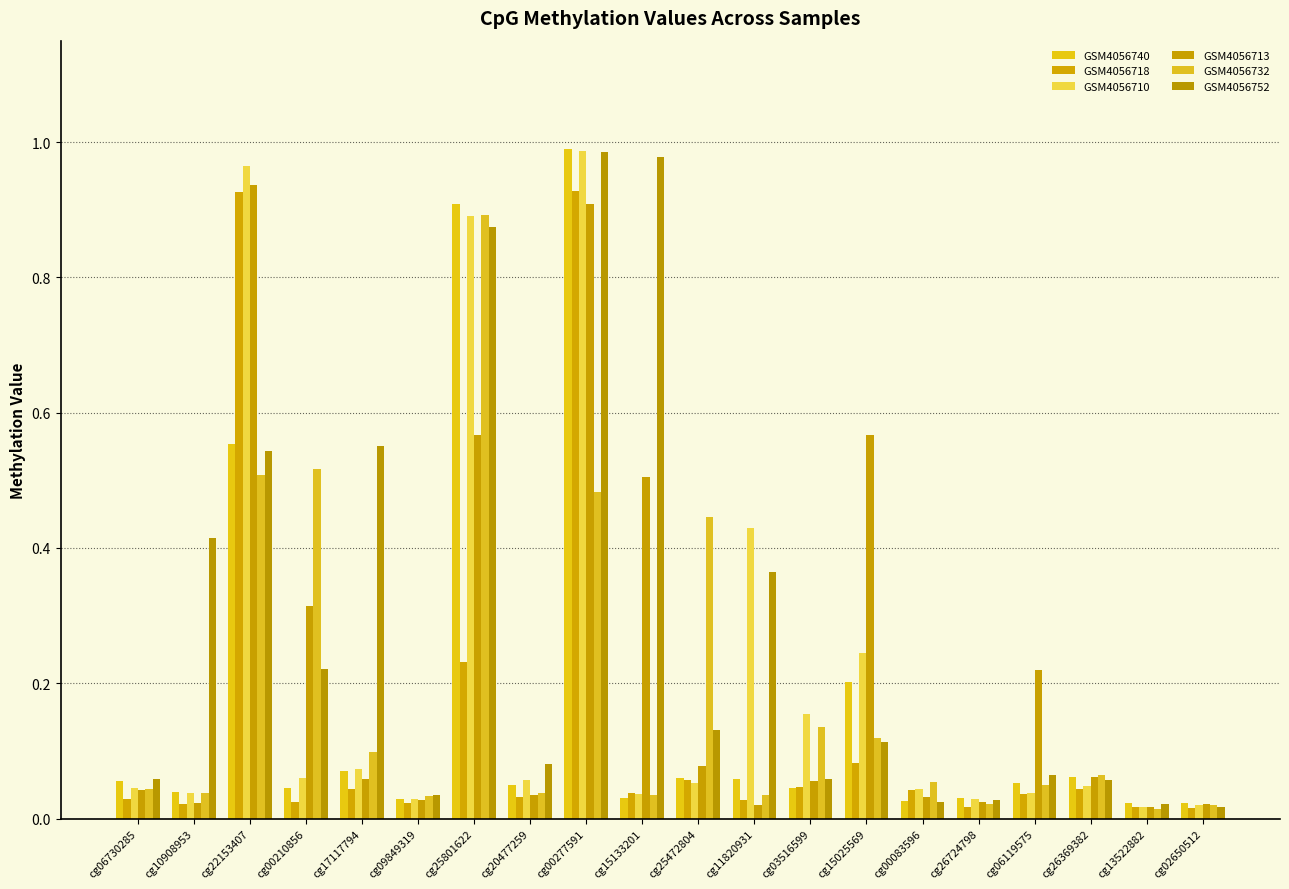

What is the greatest value displayed?

1.0